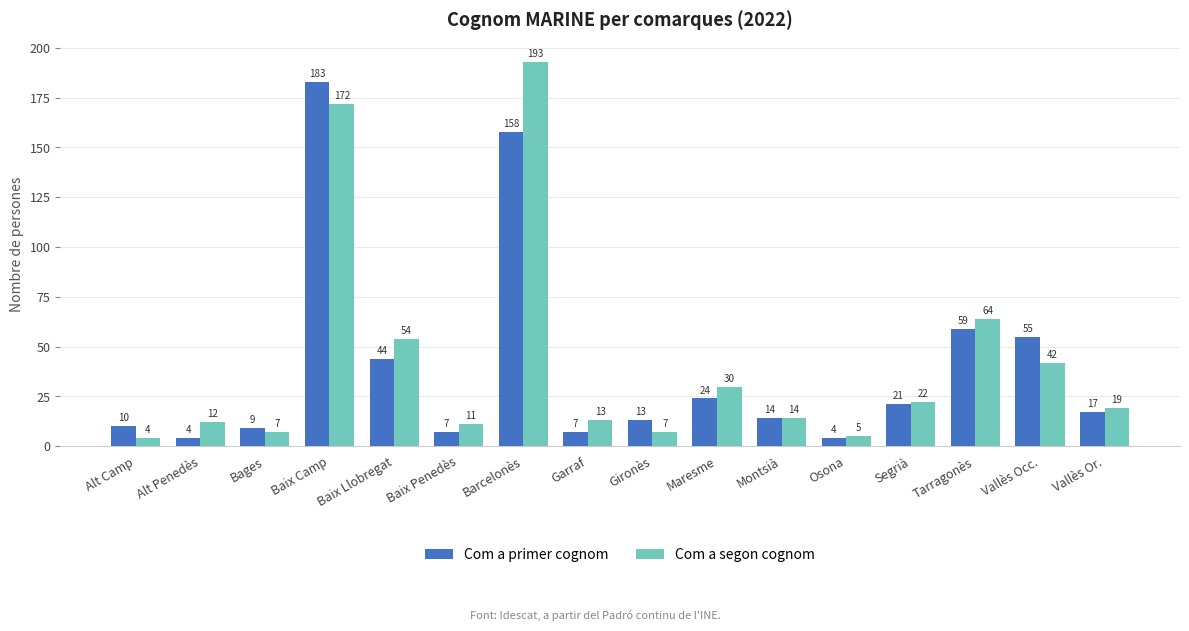

What is the value of the Com a segon cognom bar at the 7th from the left?

193